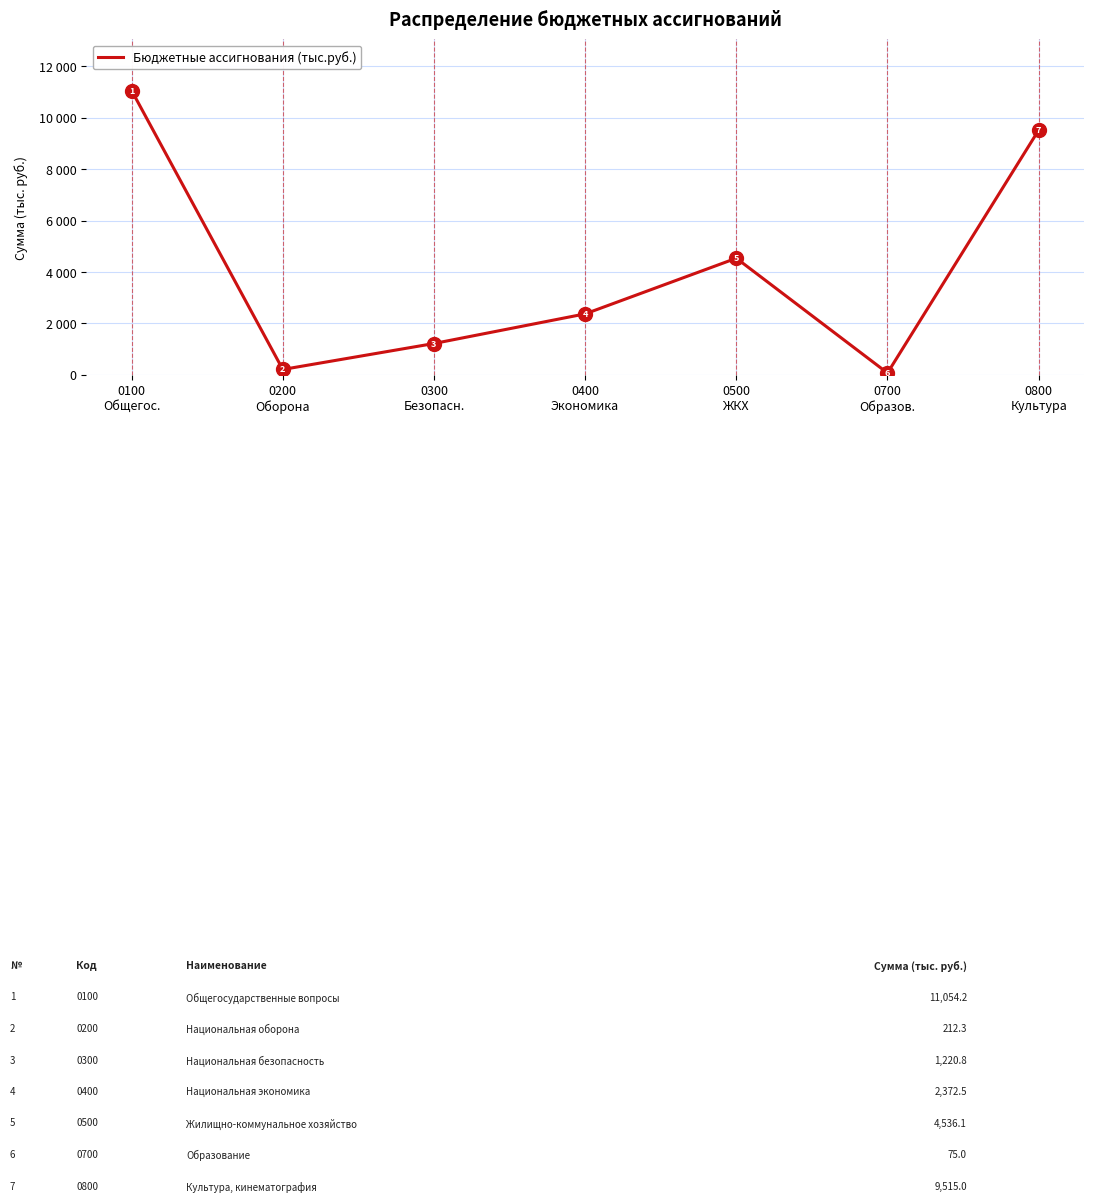

What is the difference between the second highest and second lowest values?

9302.7